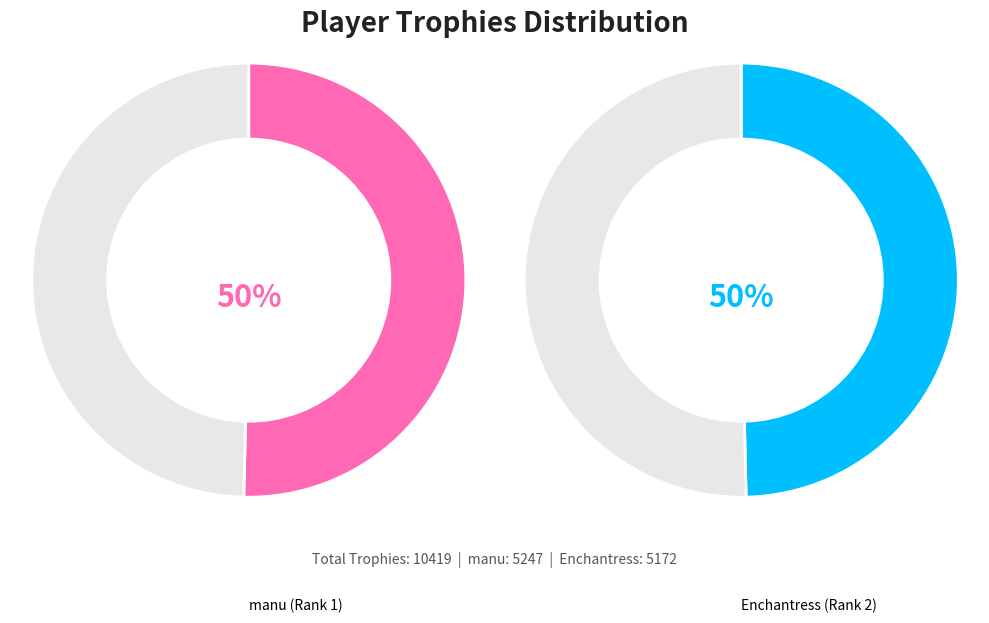

What is the majority slice?

manu (Rank 1)